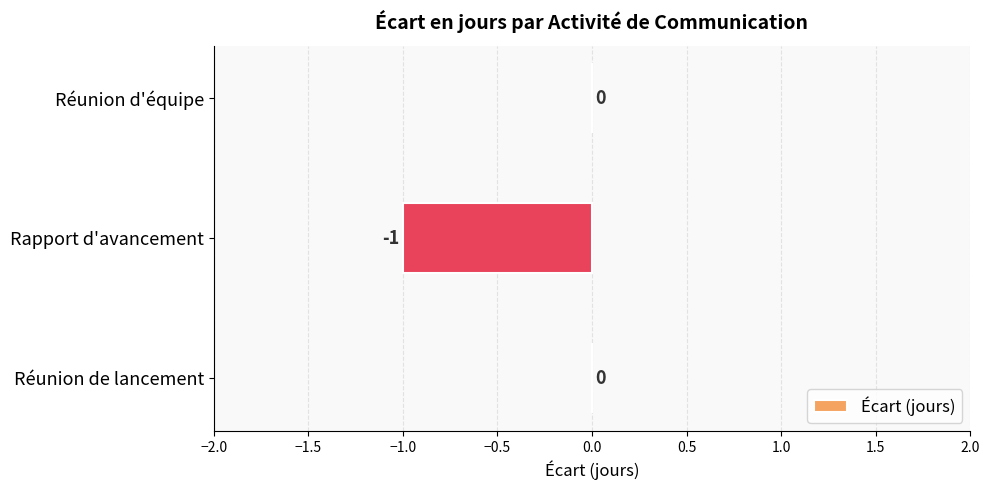

The value at Réunion d'équipe is 1. True or false?

False